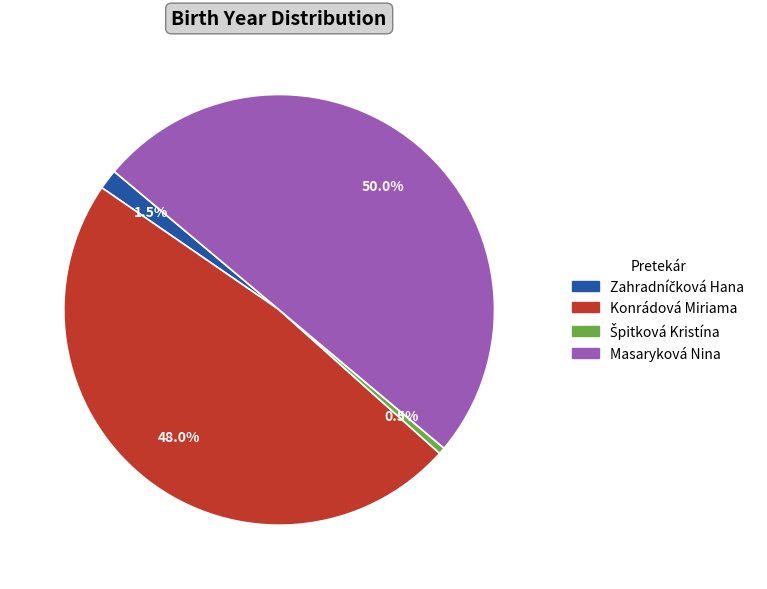

How much of the chart is everything except Masaryková Nina?

50.0%